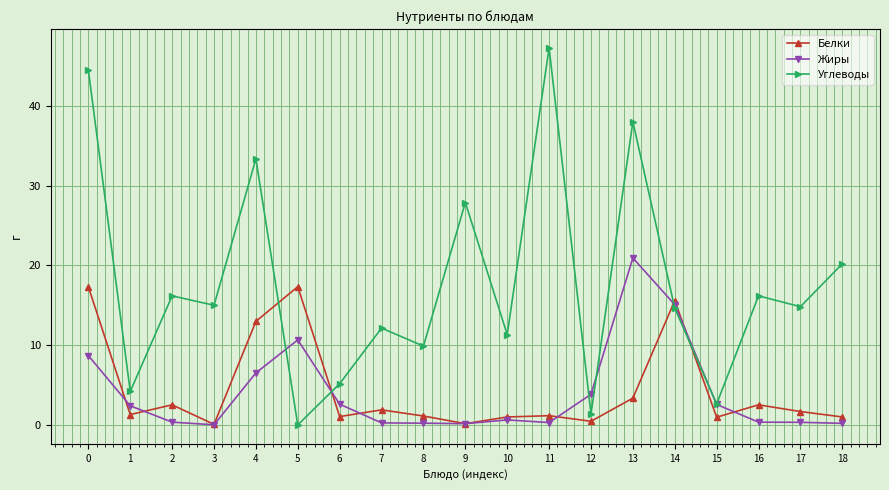

What is the average value of the Белки series?

4.4